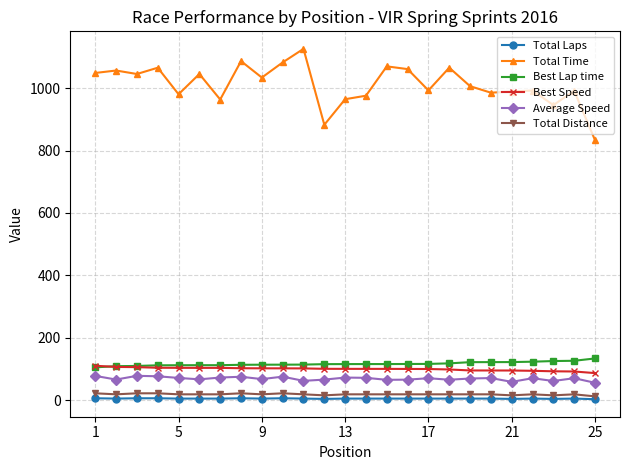

How many lines are shown in the chart?

6